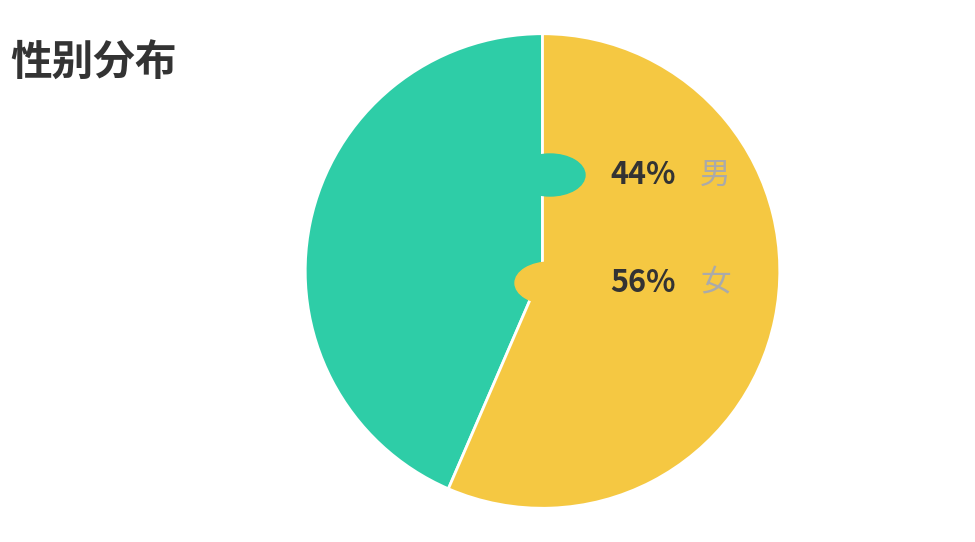

Is there any slice that represents more than half of the pie?

Yes